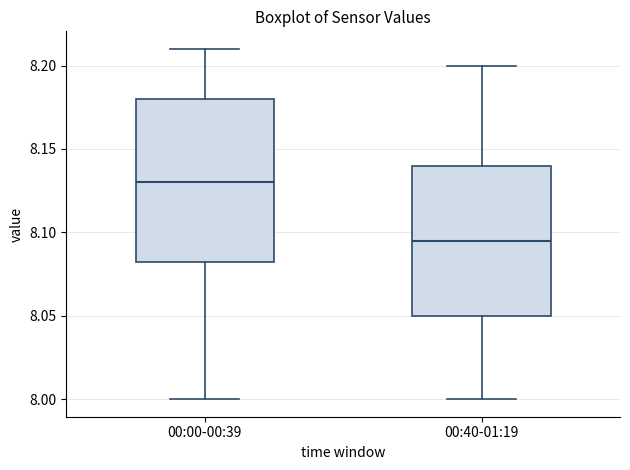

Where is the upper edge of the box for 00:00-00:39 on the y-axis? The values are not printed on the chart, so give them approximately, as read against the axis.

8.180